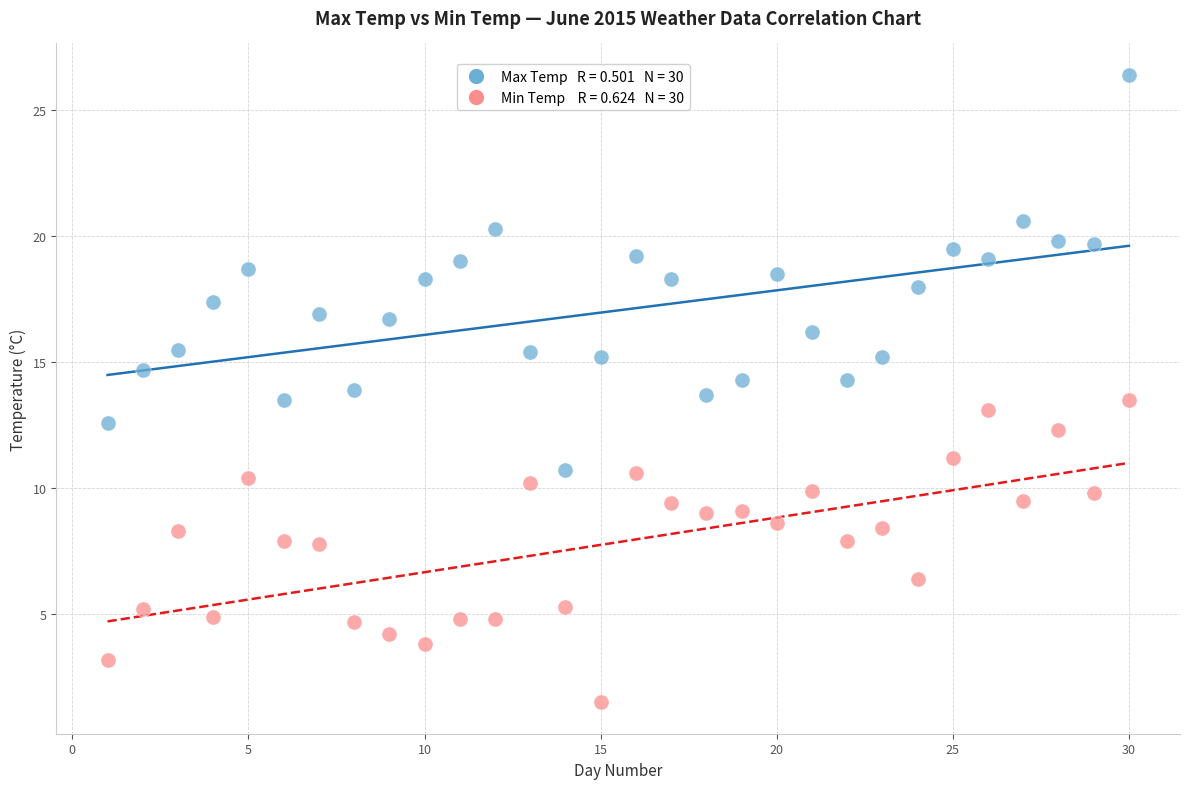

Across all data points, what is the range of X values (max minus min)?

29.0